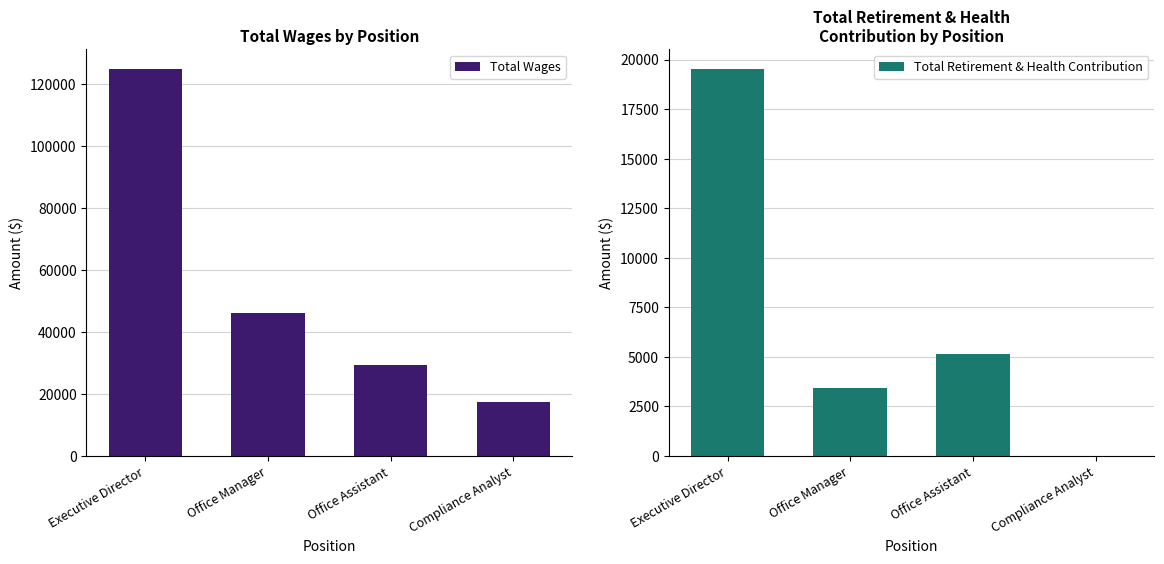

What are all the series names shown in the legend?

Total Wages, Total Retirement & Health Contribution